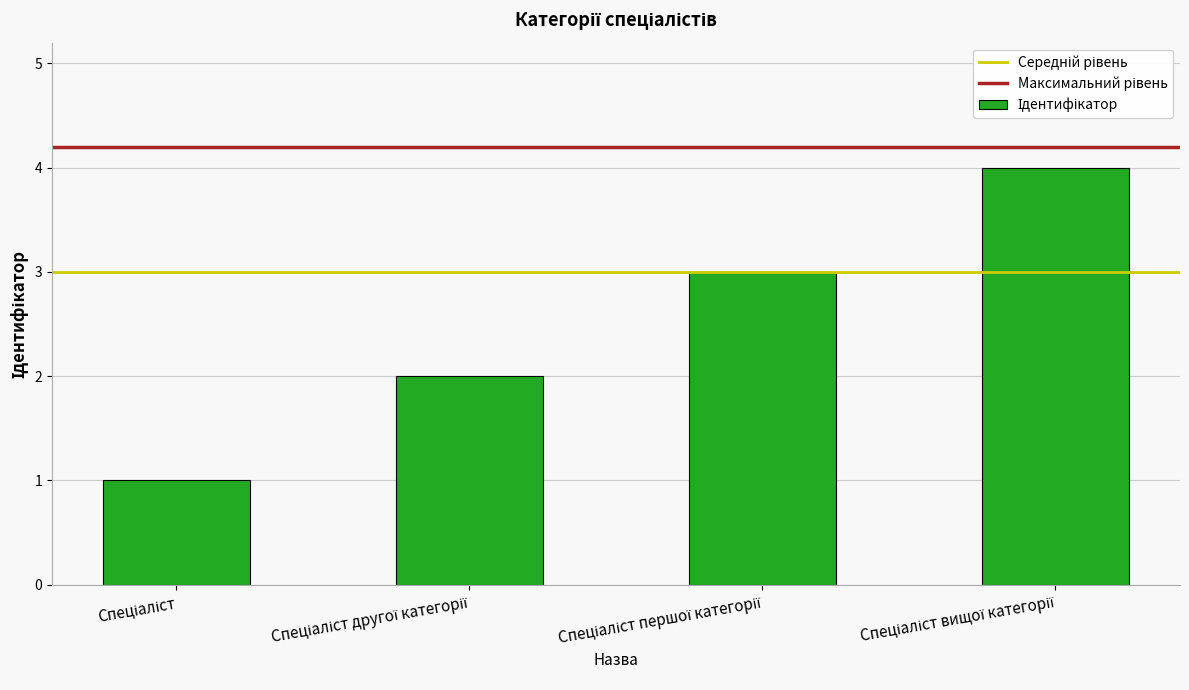

What is the greatest value displayed?

4